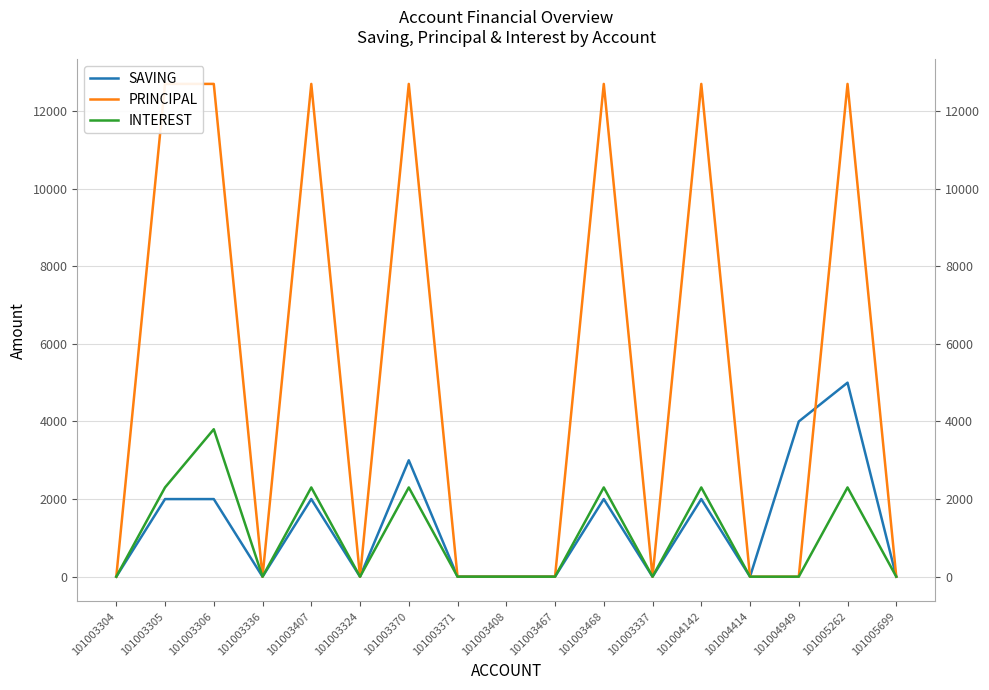

What is the difference between the maximum and second lowest values in the INTEREST series?

3800